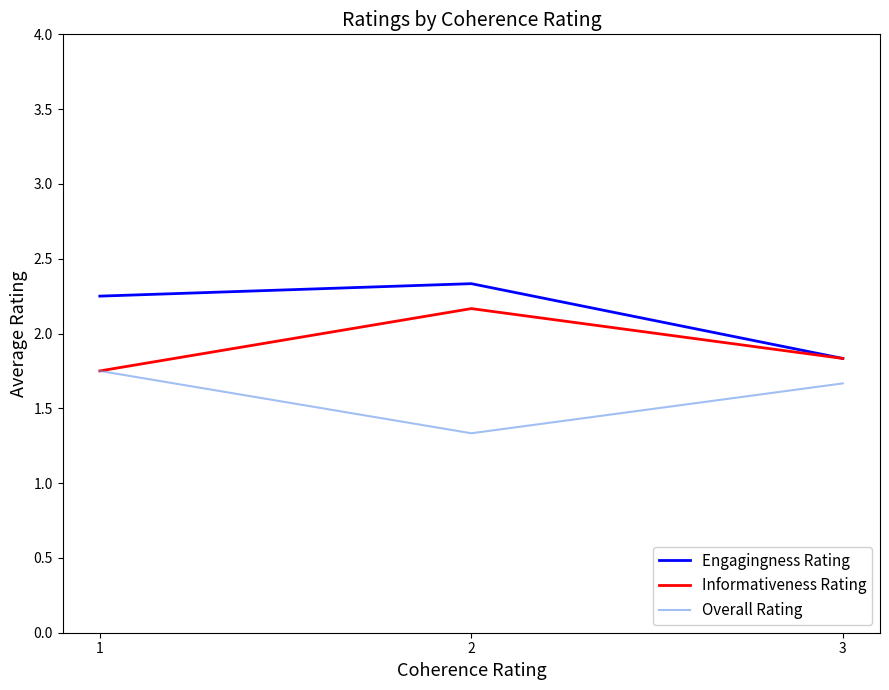

List the labels in order of Overall Rating value, smallest first.

2, 3, 1